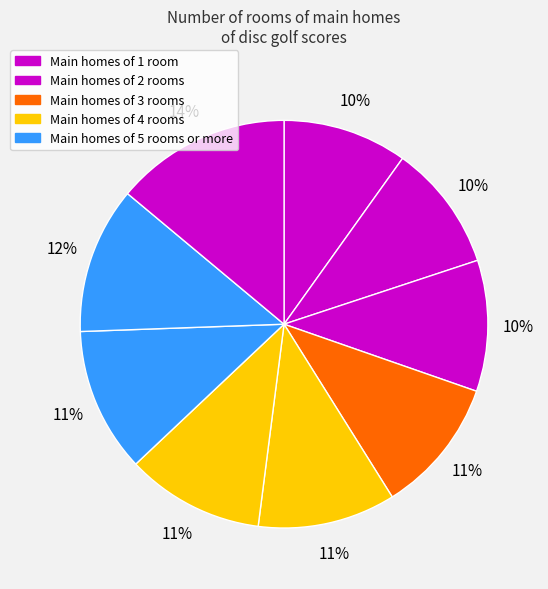

How many segments does this pie chart have?

9